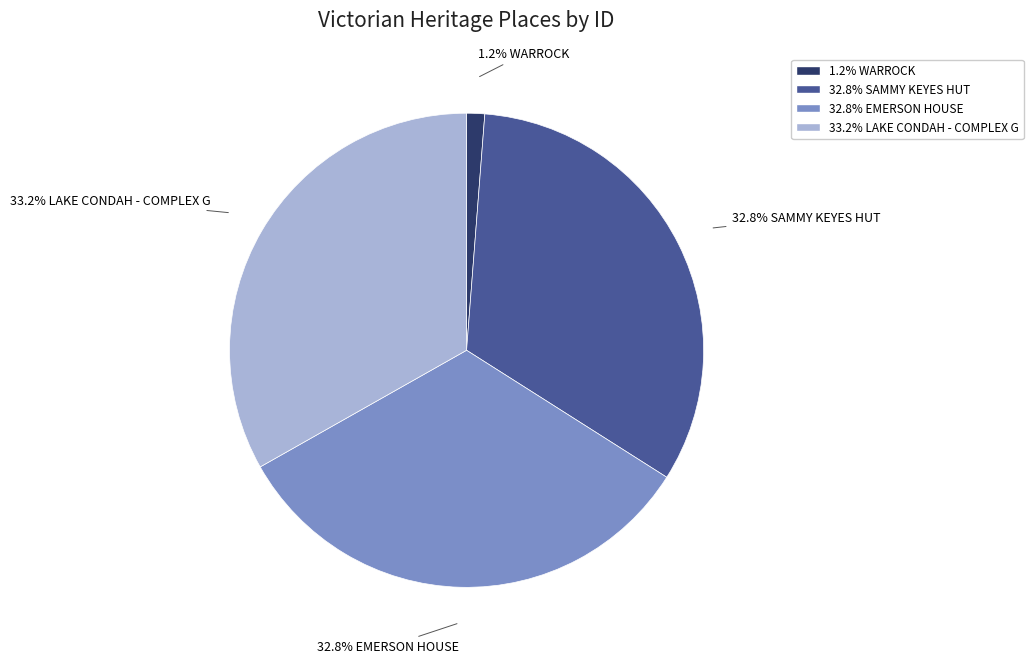

Is there any slice that represents more than half of the pie?

No